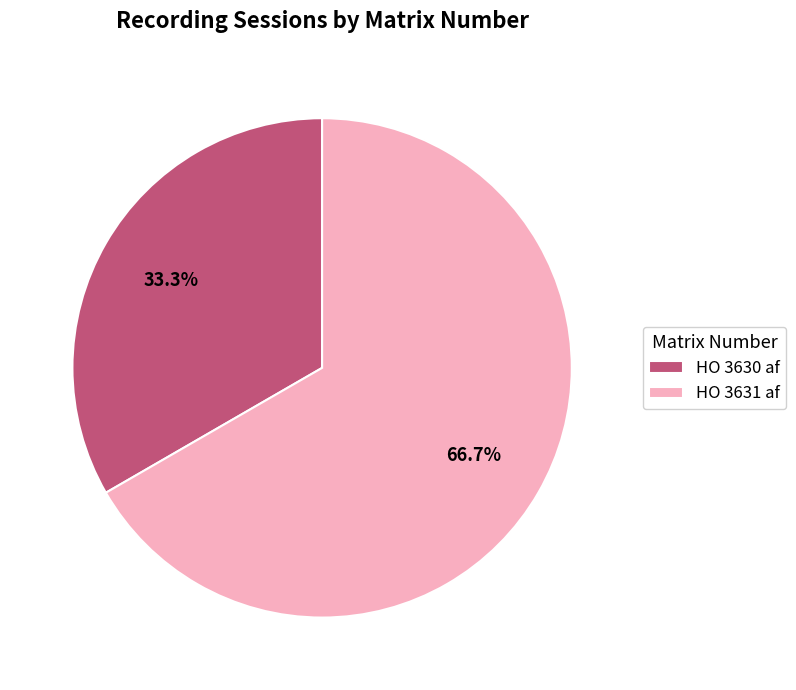

Which slice is the largest?

HO 3631 af